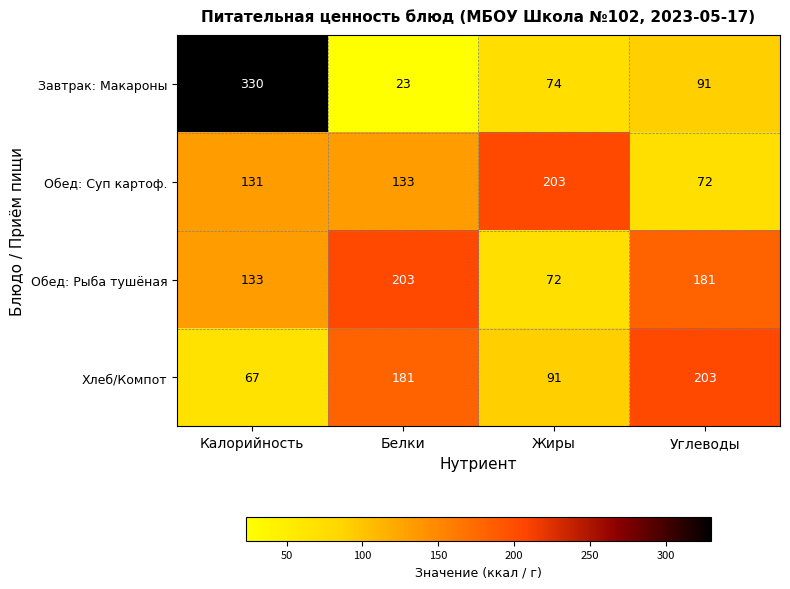

What is the average value of the Обед: Рыба тушёная series?

147